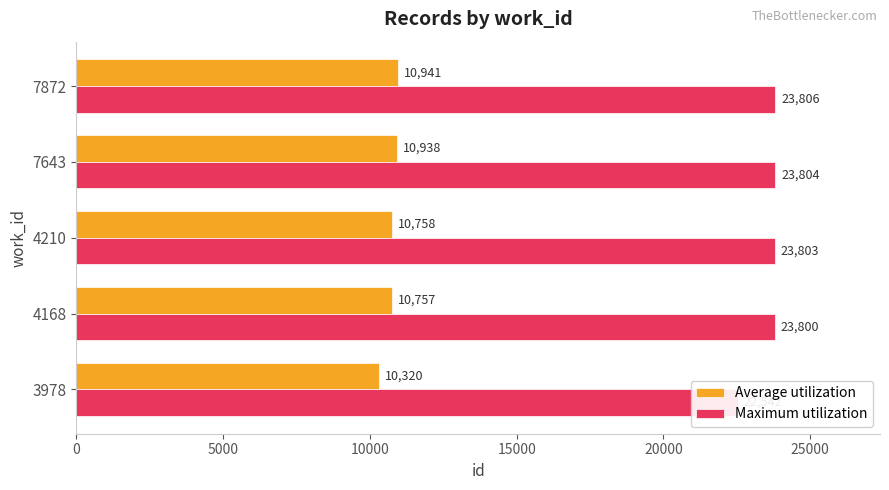

Rank the series by their average value, from highest to lowest.

Maximum utilization, Average utilization